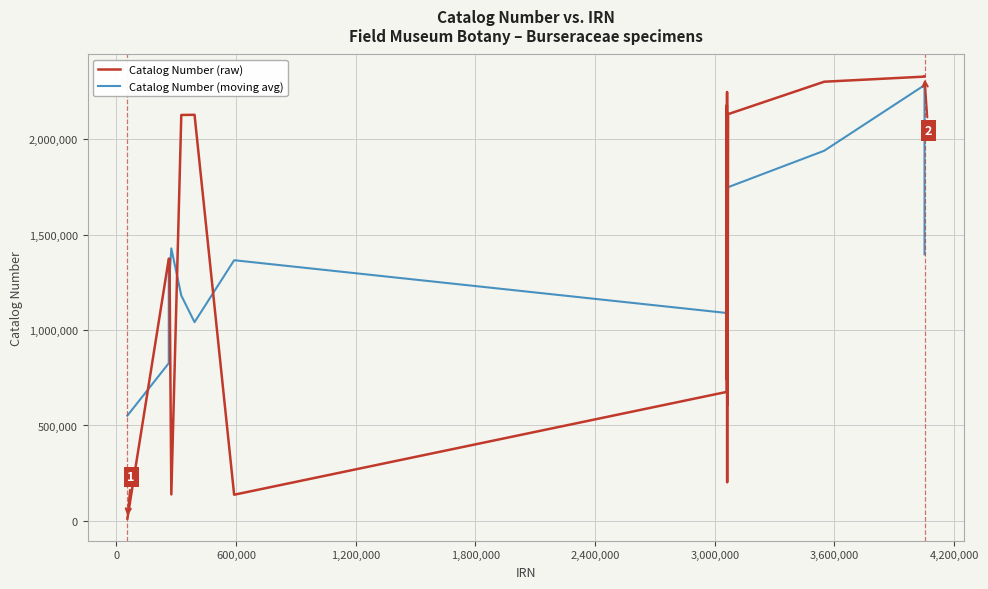

Is the value of Catalog Number (moving avg) at 15 greater than the value of Catalog Number (raw) at 1,800,000?

No